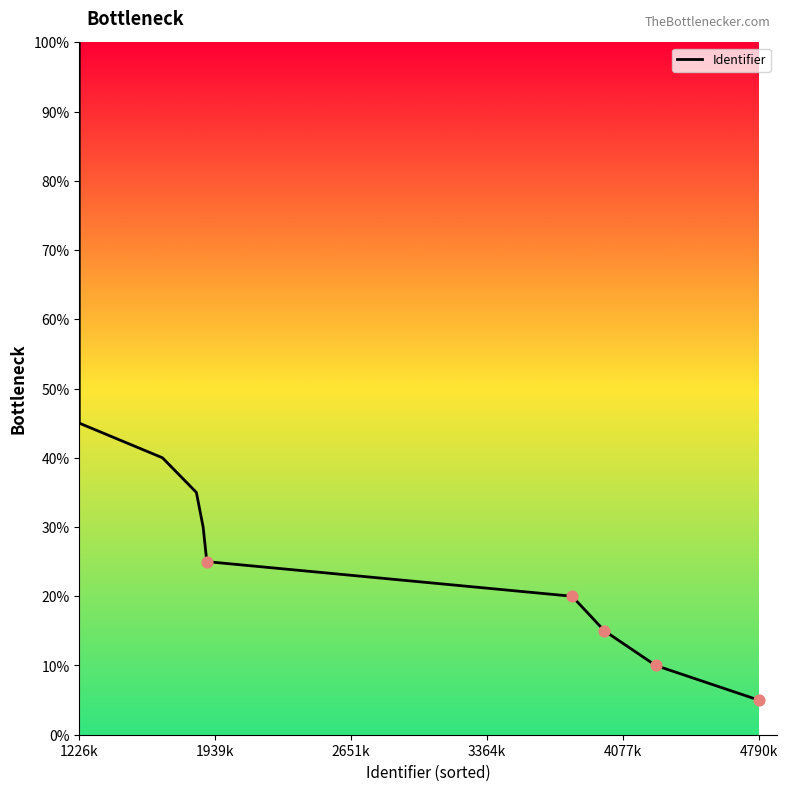

What is the minimum value shown in the chart?

5.0